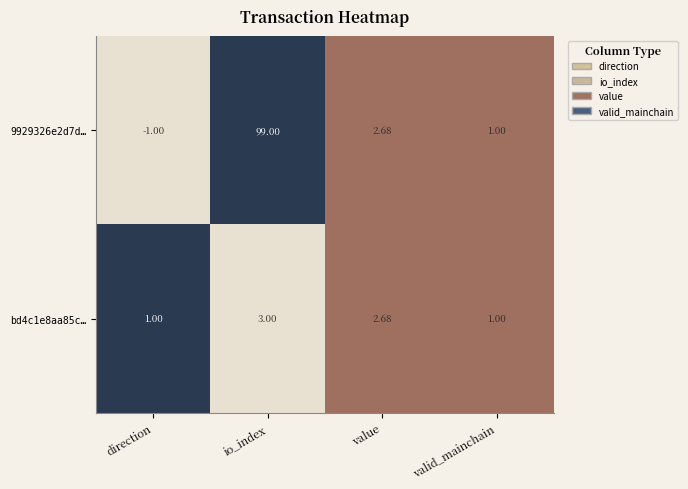

Is the value of 9929326e2d7d… at direction greater than the value of bd4c1e8aa85c… at direction?

No